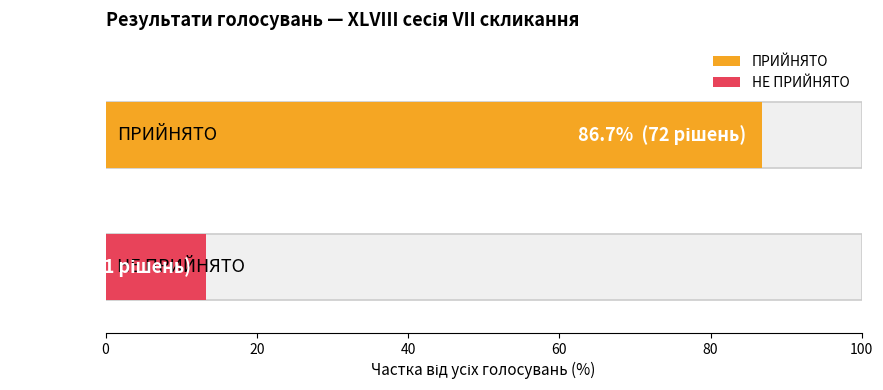

Count the values in the range 11 to 72.

2